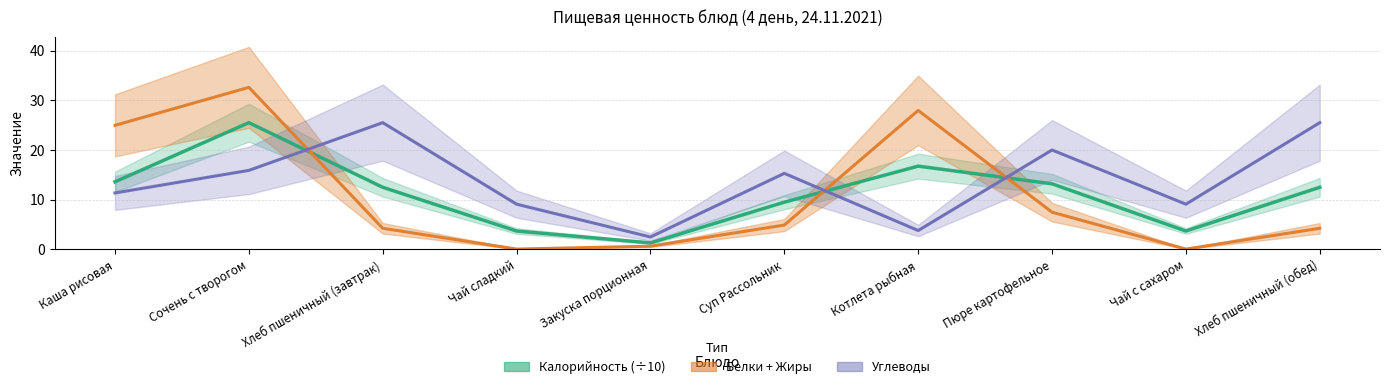

Which series changed the most between Котлета рыбная and Чай с сахаром?

Калорийность